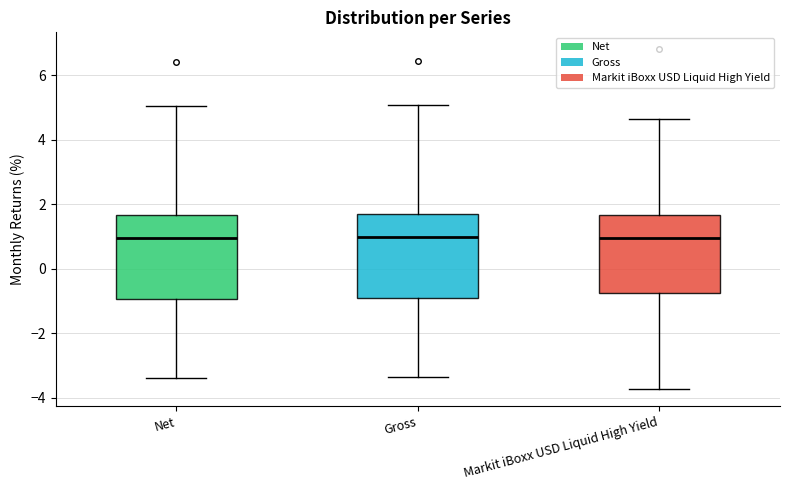

Reading left to right, transcribe this box plot: for each box, give where its median line is, the range the box spans, and where its two whiskers end, as read against the y-axis. The values are not printed on the chart, so give them approximately, as read against the axis.

Net: median 1.0, box -1.0 to 1.6, whiskers -3.4 to 5.0
Gross: median 1.0, box -1.0 to 1.8, whiskers -3.4 to 5.0
Markit iBoxx USD Liquid High Yield: median 1.0, box -0.8 to 1.6, whiskers -3.8 to 4.6